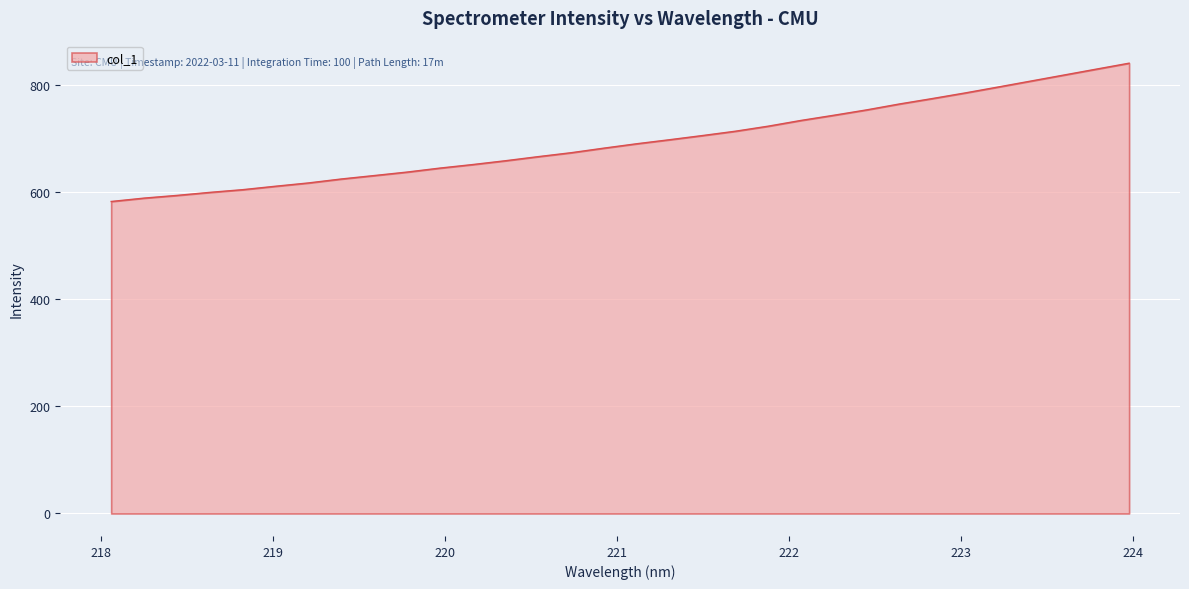

What is the maximum value shown in the chart?

841.4